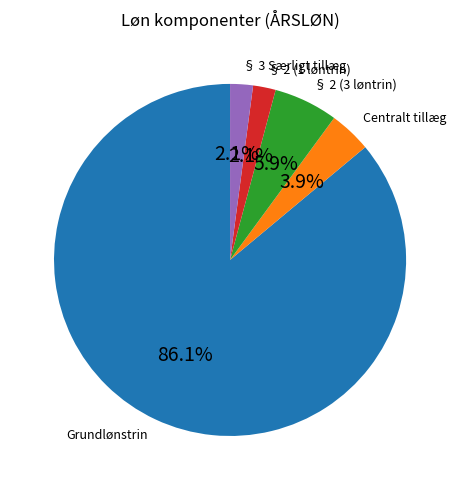

Is it true that § 3 Særligt tillæg is 10% of the pie?

False